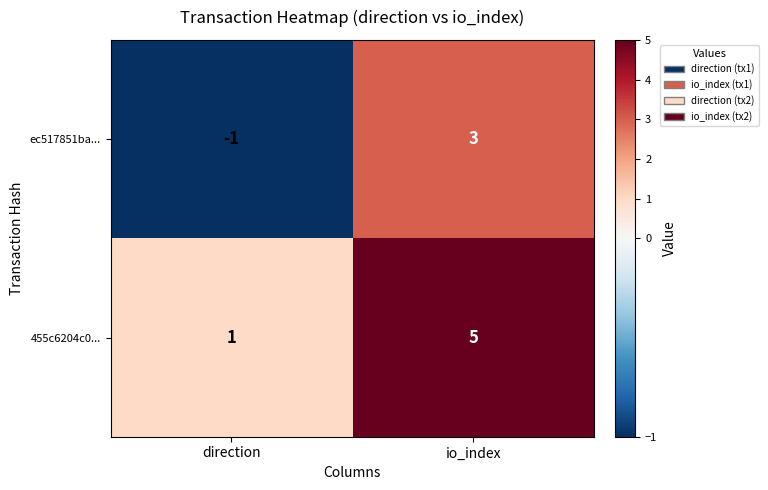

What is the difference between the highest and lowest values at io_index?

2